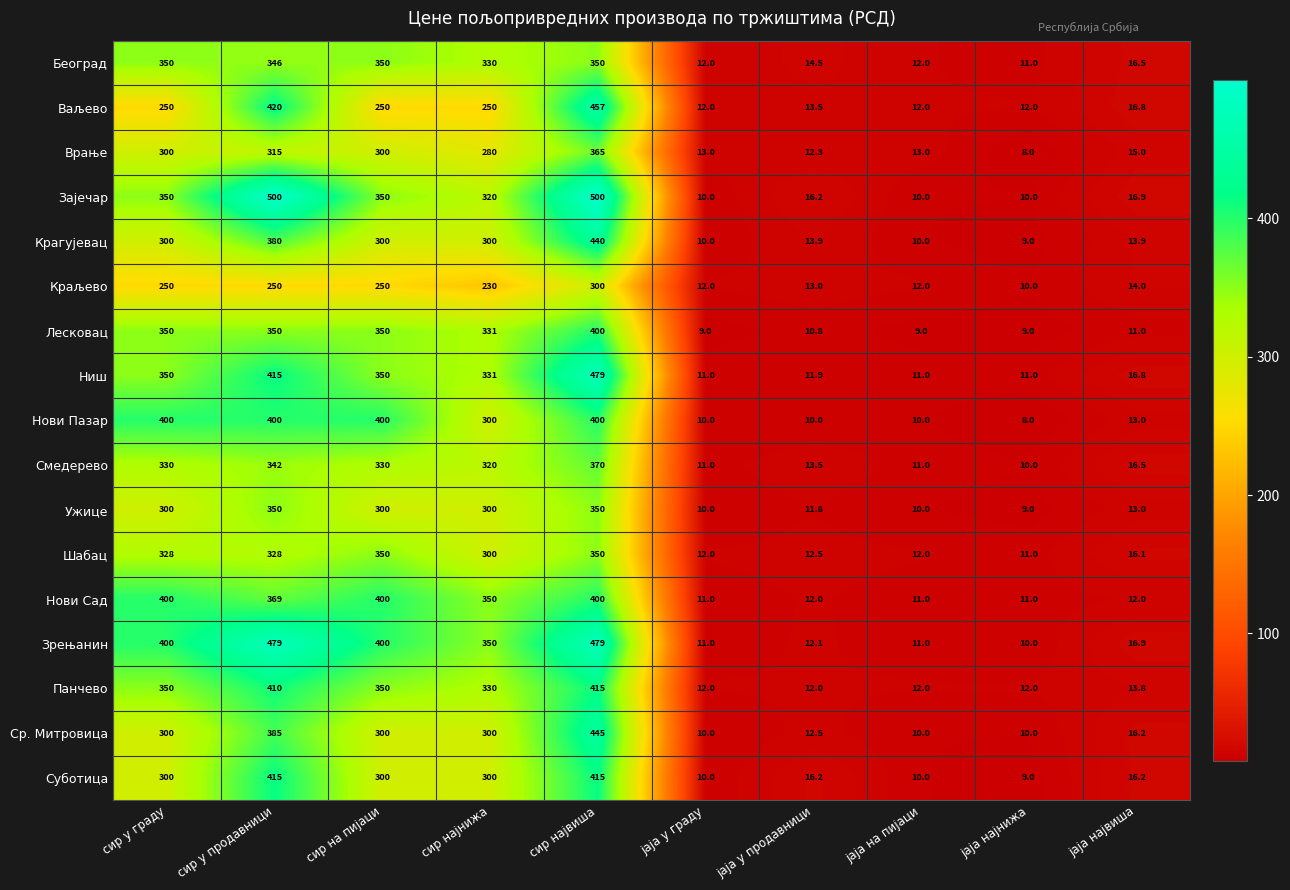

At how many categories does at least one series exceed 438?

2